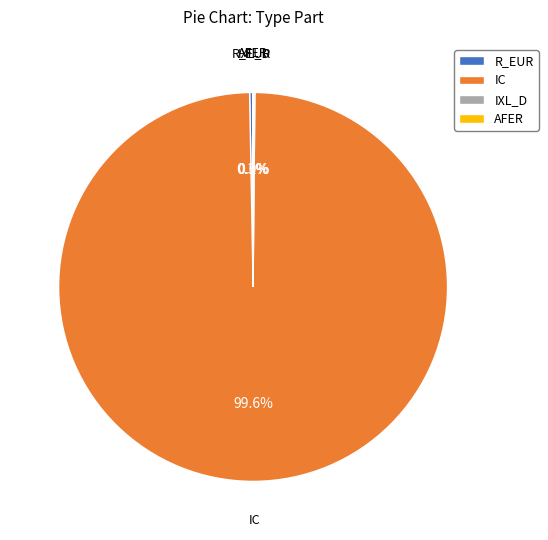

What is the largest slice in the pie chart?

IC